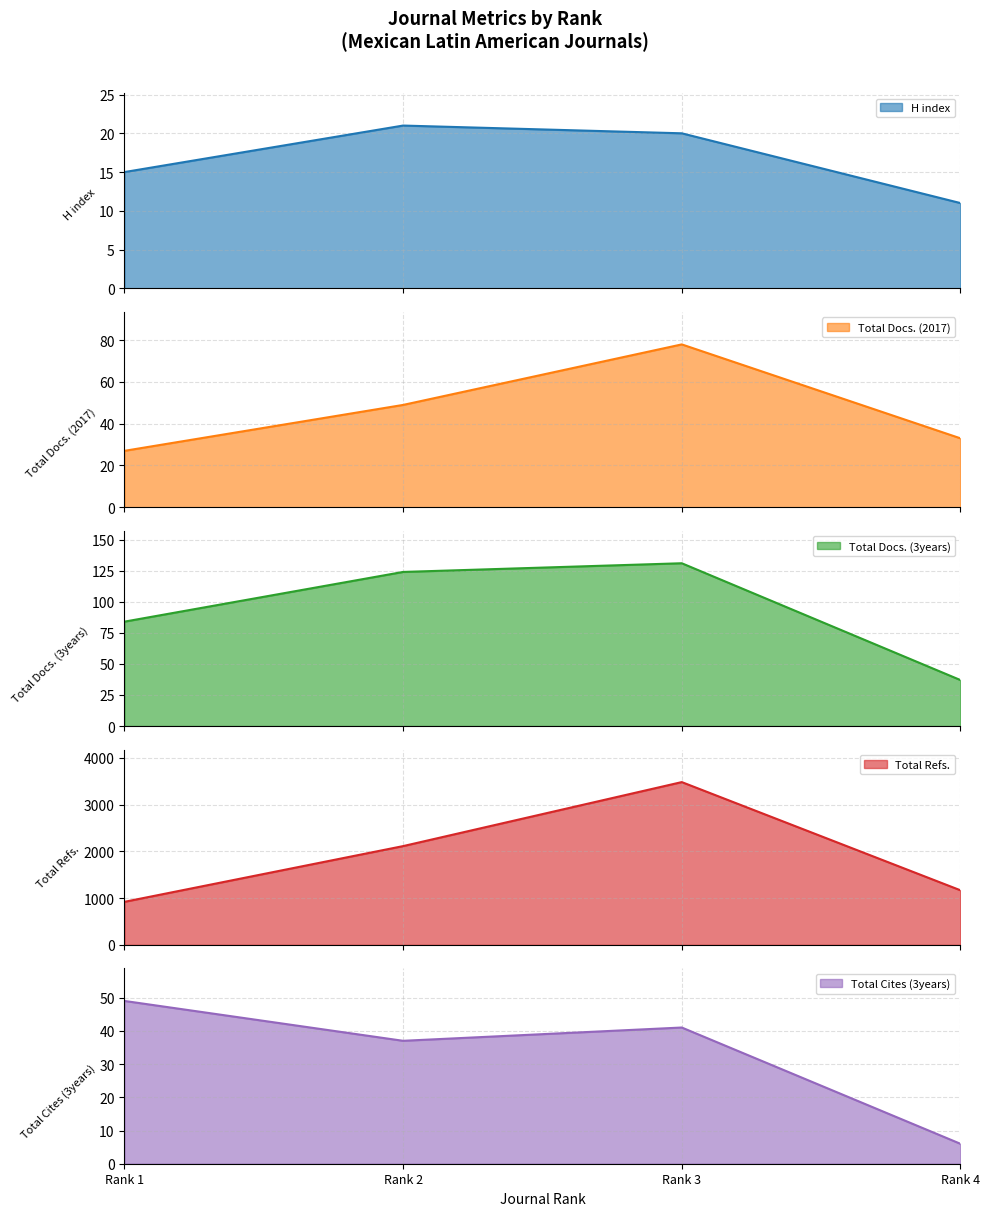

At Rank 4, list the series in order from smallest to largest.

Total Cites (3years), H index, Total Docs. (2017), Total Docs. (3years), Total Refs.